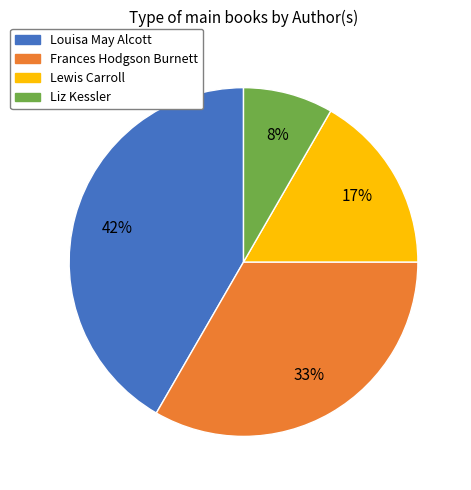

How many segments does this pie chart have?

4